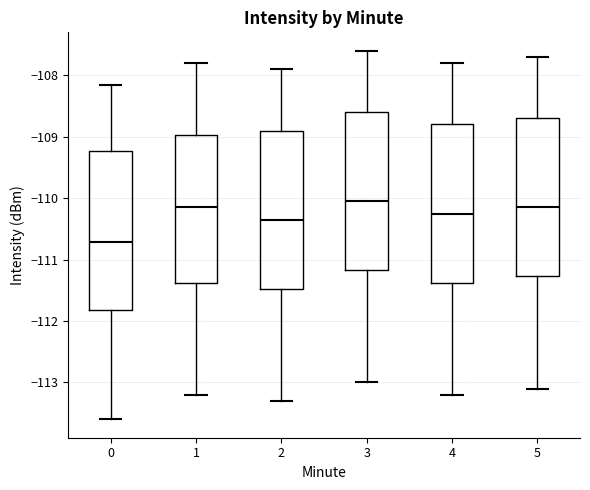

Reading left to right, transcribe this box plot: for each box, give where its median line is, the range the box spans, and where its two whiskers end, as read against the y-axis. The values are not printed on the chart, so give them approximately, as read against the axis.

0: median -110.7, box -111.8 to -109.2, whiskers -113.6 to -108.1
1: median -110.1, box -111.4 to -109.0, whiskers -113.2 to -107.8
2: median -110.3, box -111.5 to -108.9, whiskers -113.3 to -107.9
3: median -110.0, box -111.2 to -108.6, whiskers -113.0 to -107.6
4: median -110.2, box -111.4 to -108.8, whiskers -113.2 to -107.8
5: median -110.1, box -111.3 to -108.7, whiskers -113.1 to -107.7